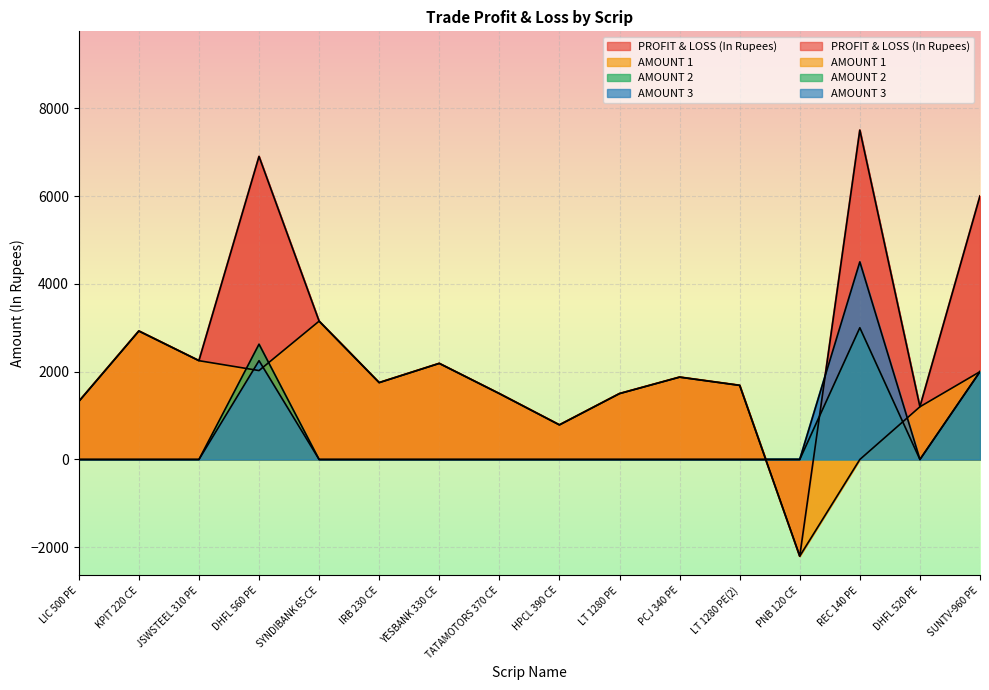

How many data points in AMOUNT 3 are above 0?

3